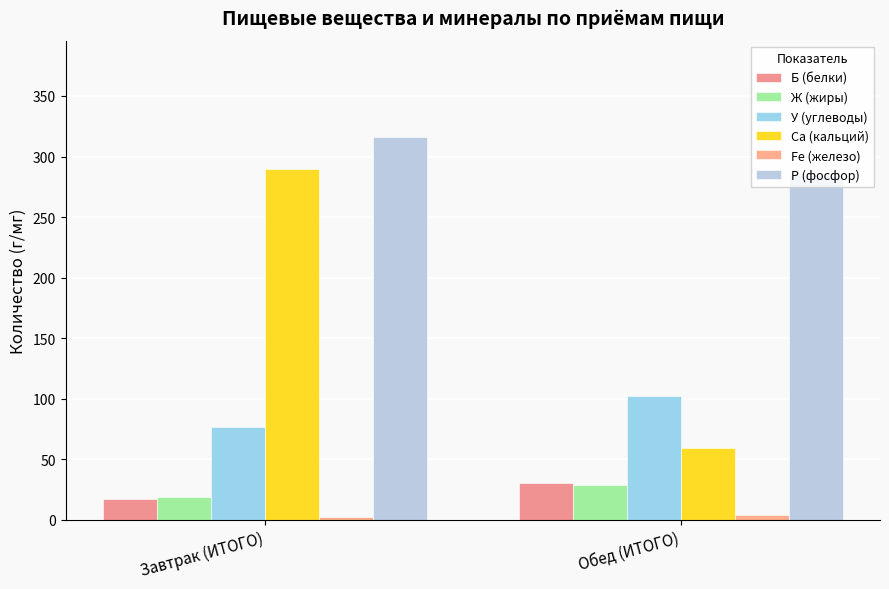

Reading left to right, list all the values displayed in this chart.

Б (белки): Завтрак (ИТОГО)=17.4	Обед (ИТОГО)=30.1
Ж (жиры): Завтрак (ИТОГО)=18.8	Обед (ИТОГО)=29.0
У (углеводы): Завтрак (ИТОГО)=77.0	Обед (ИТОГО)=102.1
Са (кальций): Завтрак (ИТОГО)=289.4	Обед (ИТОГО)=59.8
Fe (железо): Завтрак (ИТОГО)=2.3	Обед (ИТОГО)=4.0
Р (фосфор): Завтрак (ИТОГО)=316.3	Обед (ИТОГО)=284.4